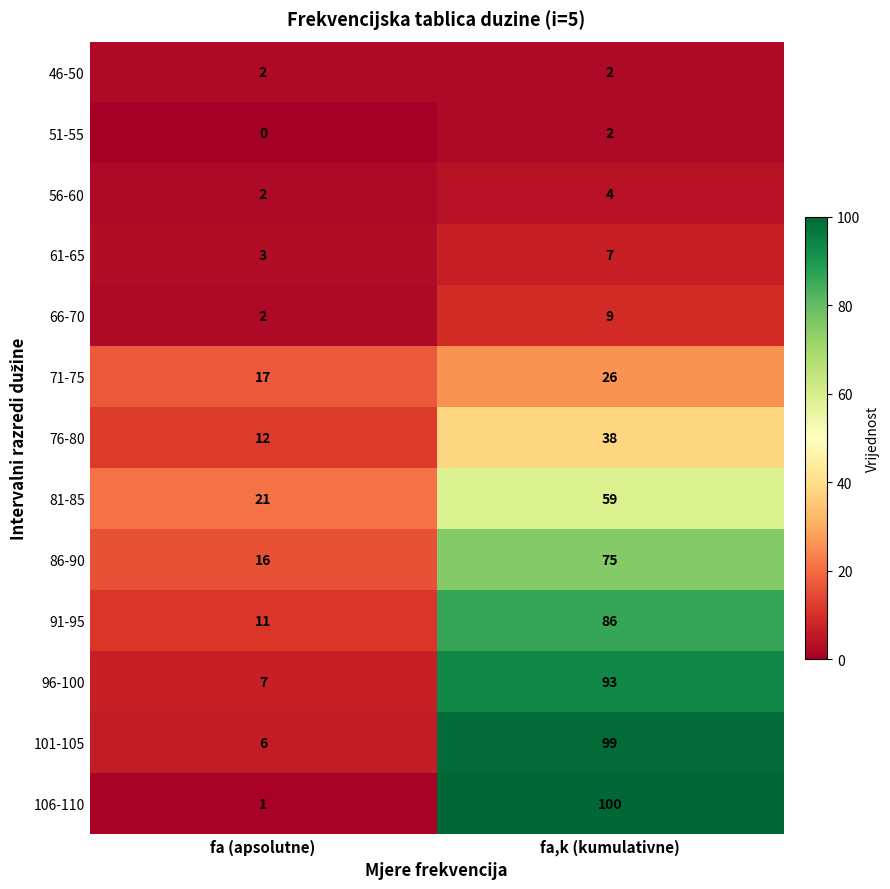

Which series has the widest spread of values?

106-110